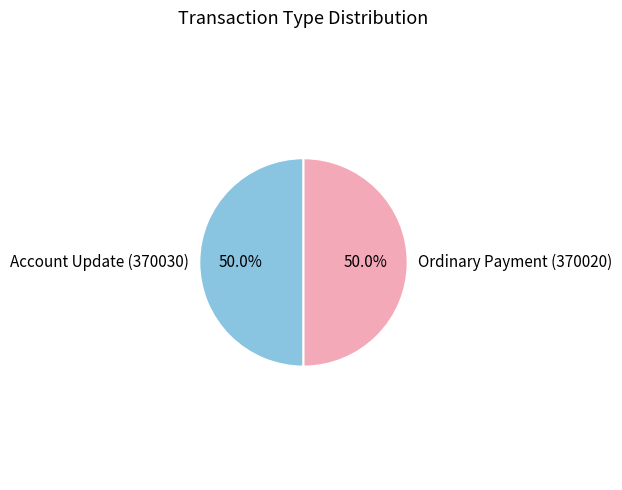

The Account Update (370030) slice represents 41% of the pie. True or false?

False